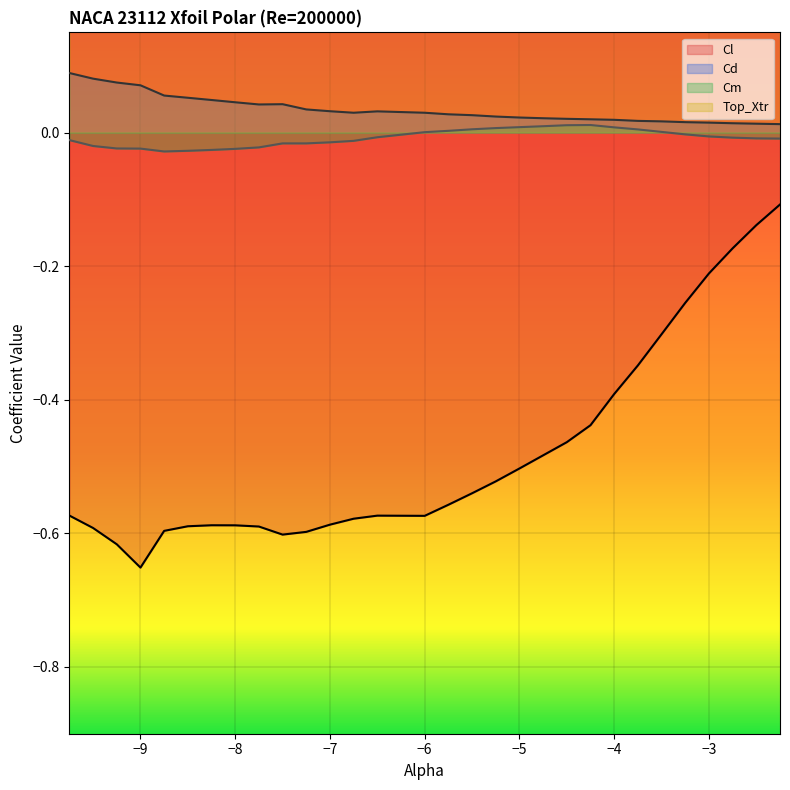

Which series has the widest spread of values?

Cl